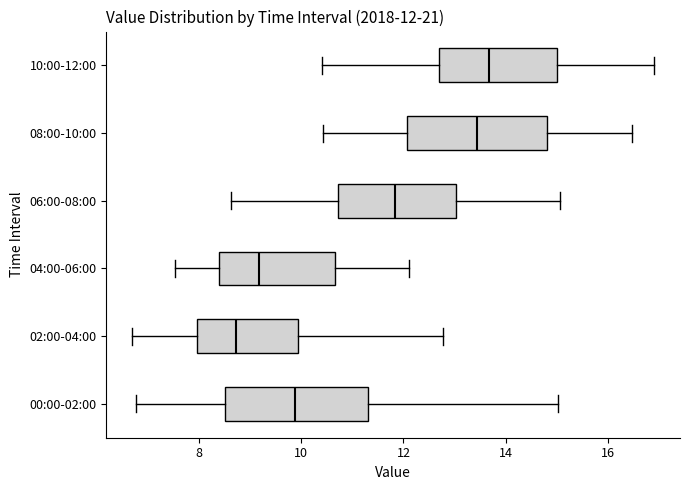

Which box's median line is the furthest to the right?

10:00-12:00